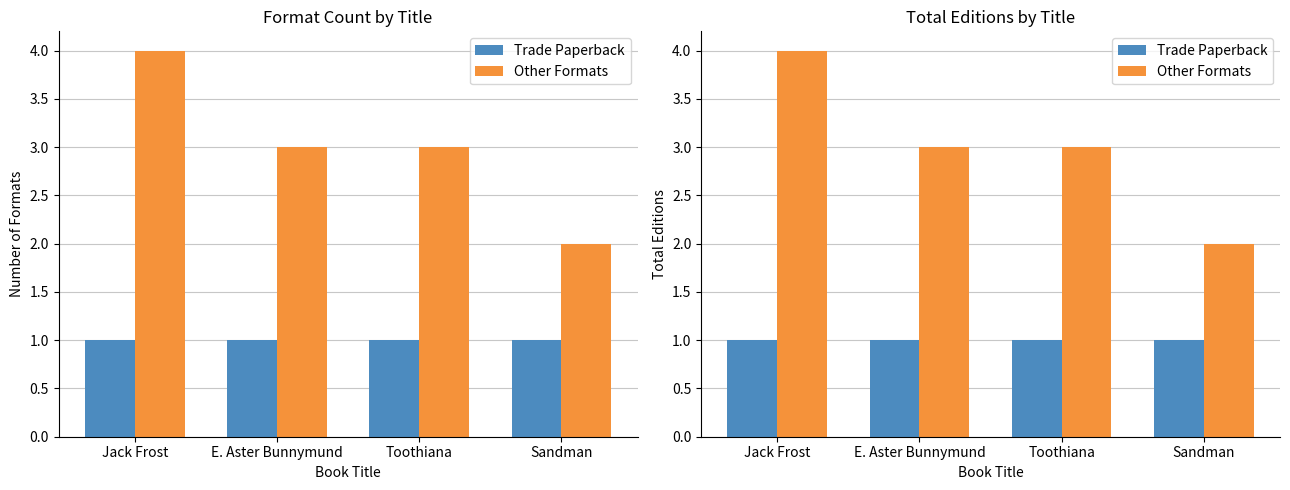

Which series has the largest total across all categories?

Other Formats